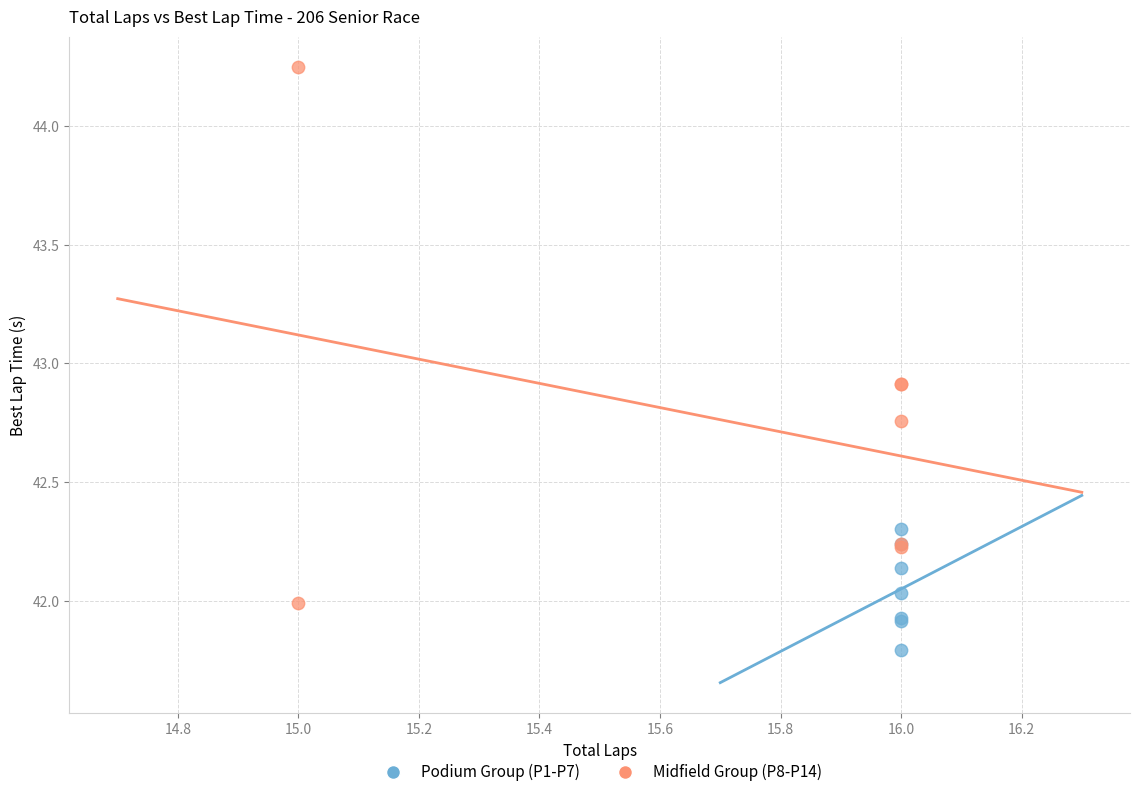

Which series contains the highest Y value?

Midfield Group (P8-P14)